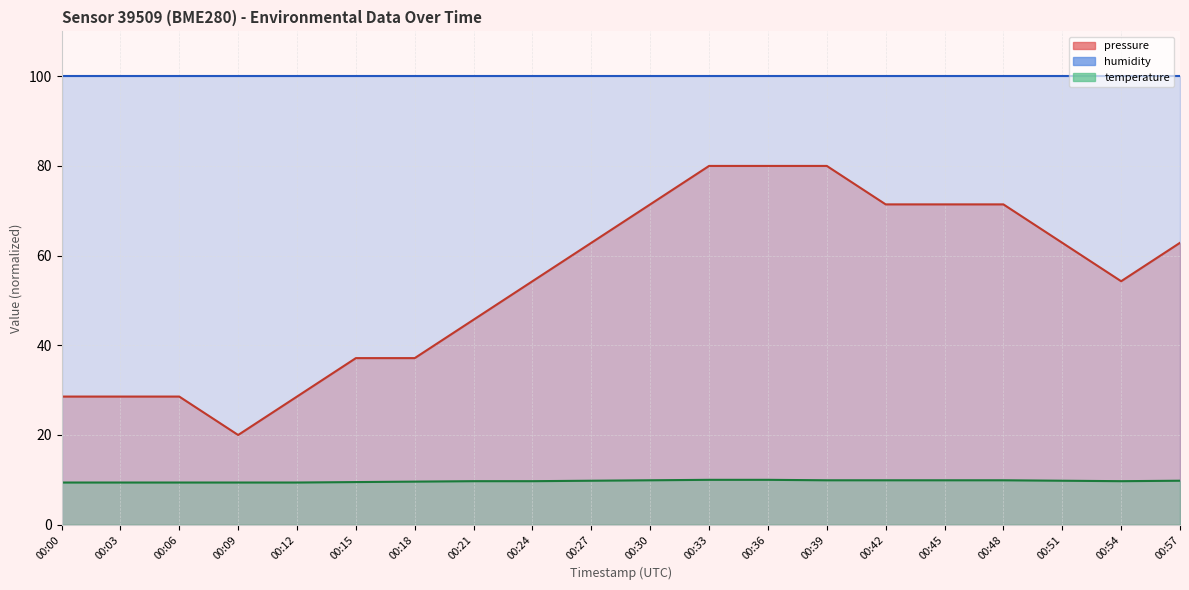

Where does the pressure series first go above 62?

00:27